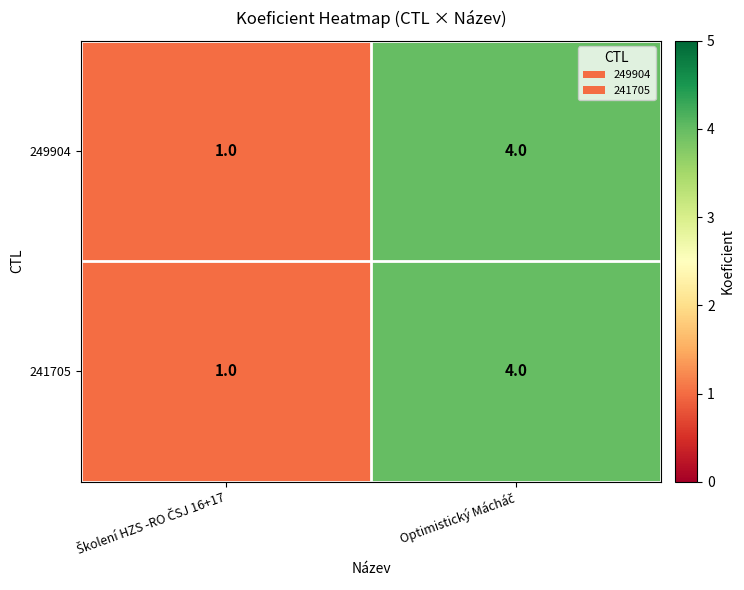

What is the difference between the maximum and minimum values in the 249904 series?

3